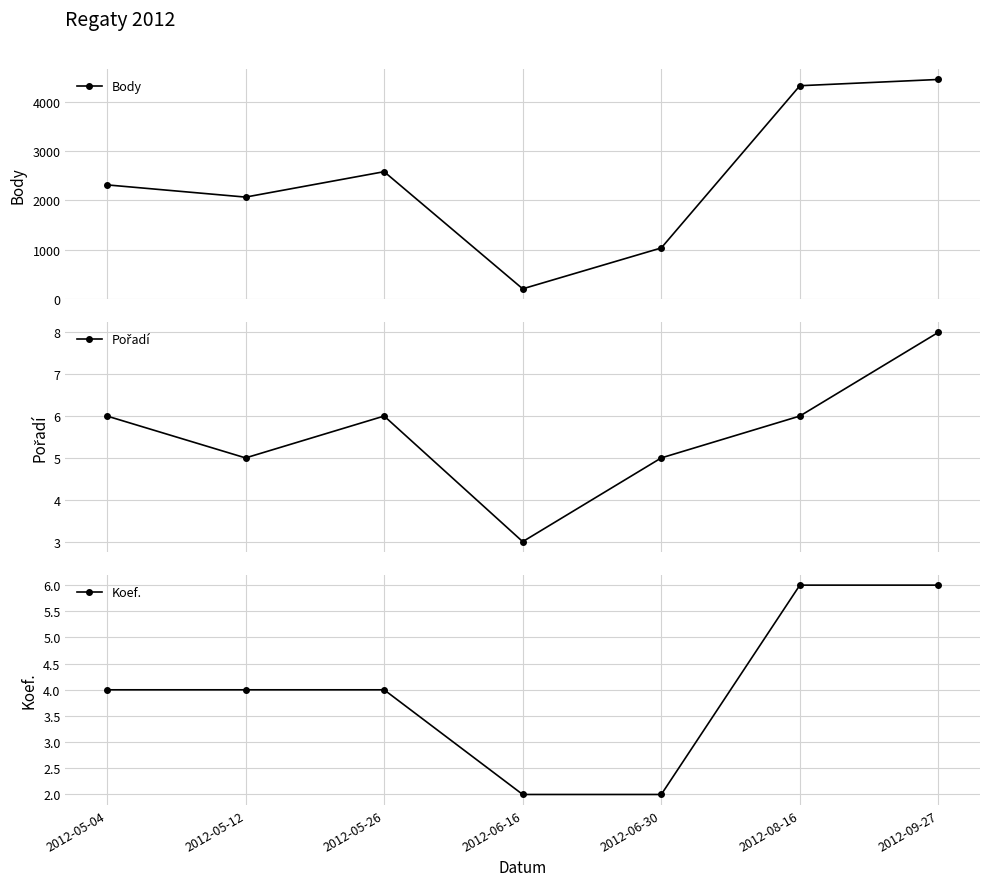

At which label does Body first exceed 2312?

2012-05-26